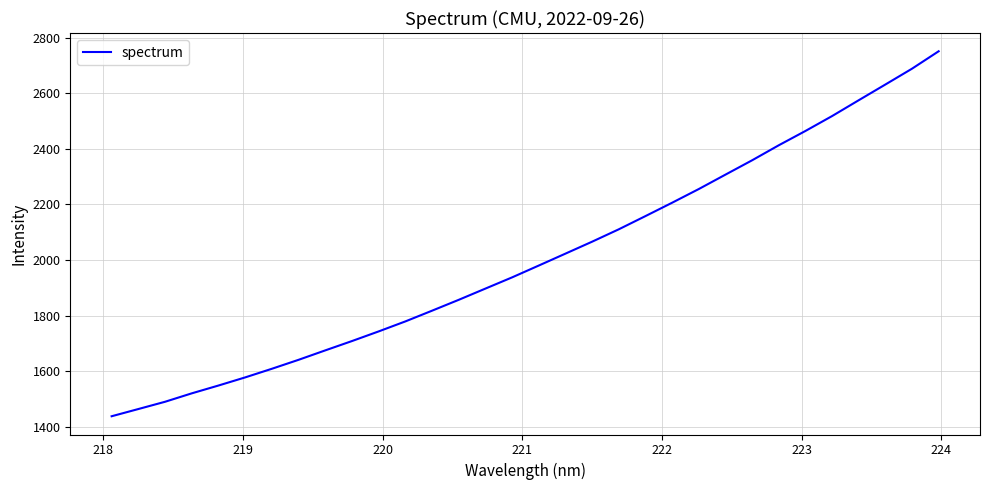

What is the difference between the second highest and minimum values?

1250.5